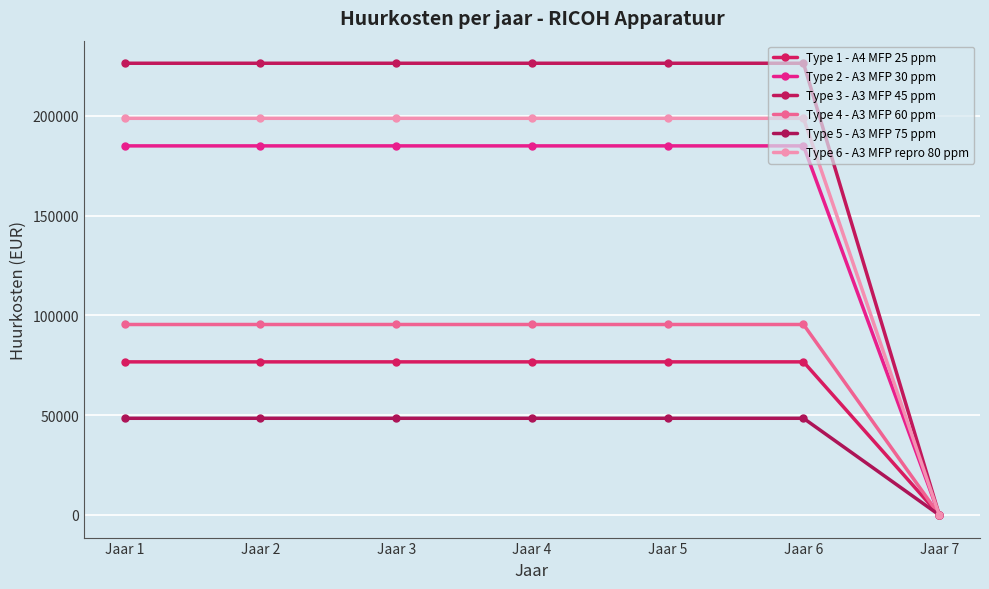

What are all the series names shown in the legend?

Type 1 - A4 MFP 25 ppm, Type 2 - A3 MFP 30 ppm, Type 3 - A3 MFP 45 ppm, Type 4 - A3 MFP 60 ppm, Type 5 - A3 MFP 75 ppm, Type 6 - A3 MFP repro 80 ppm